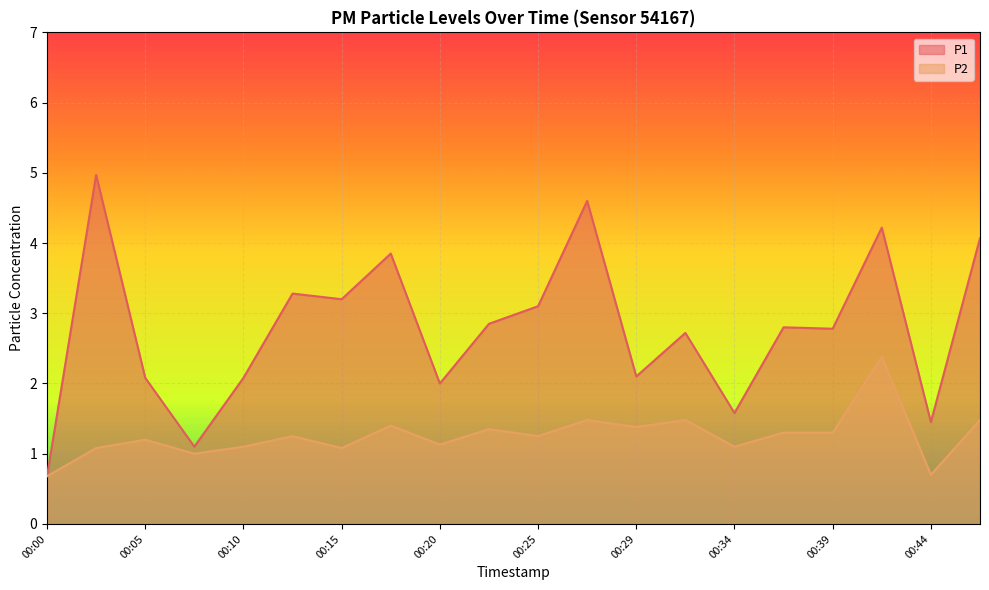

What are all the series names shown in the legend?

P1, P2